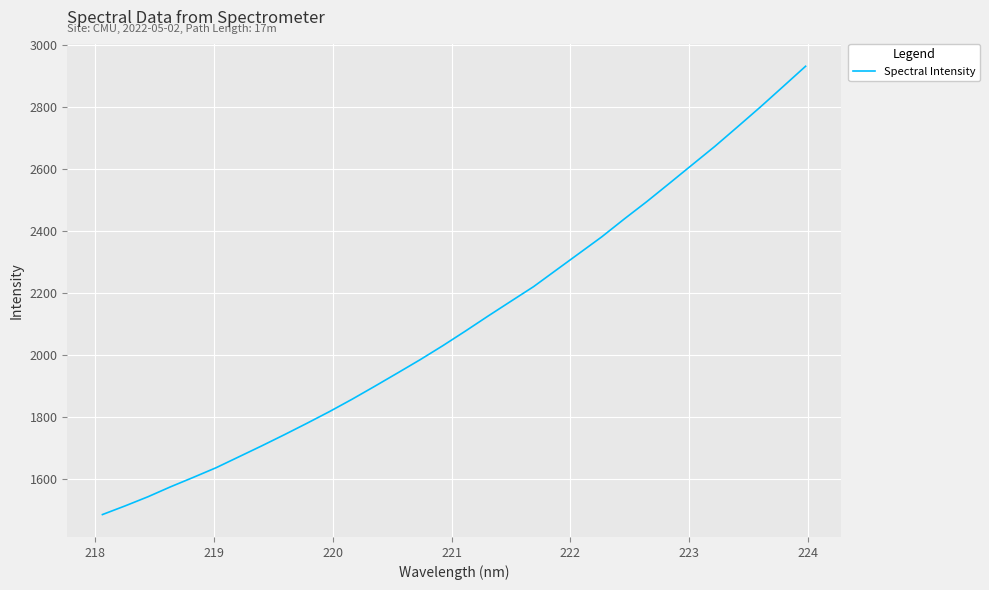

Count the number of values greater than 2078.

16